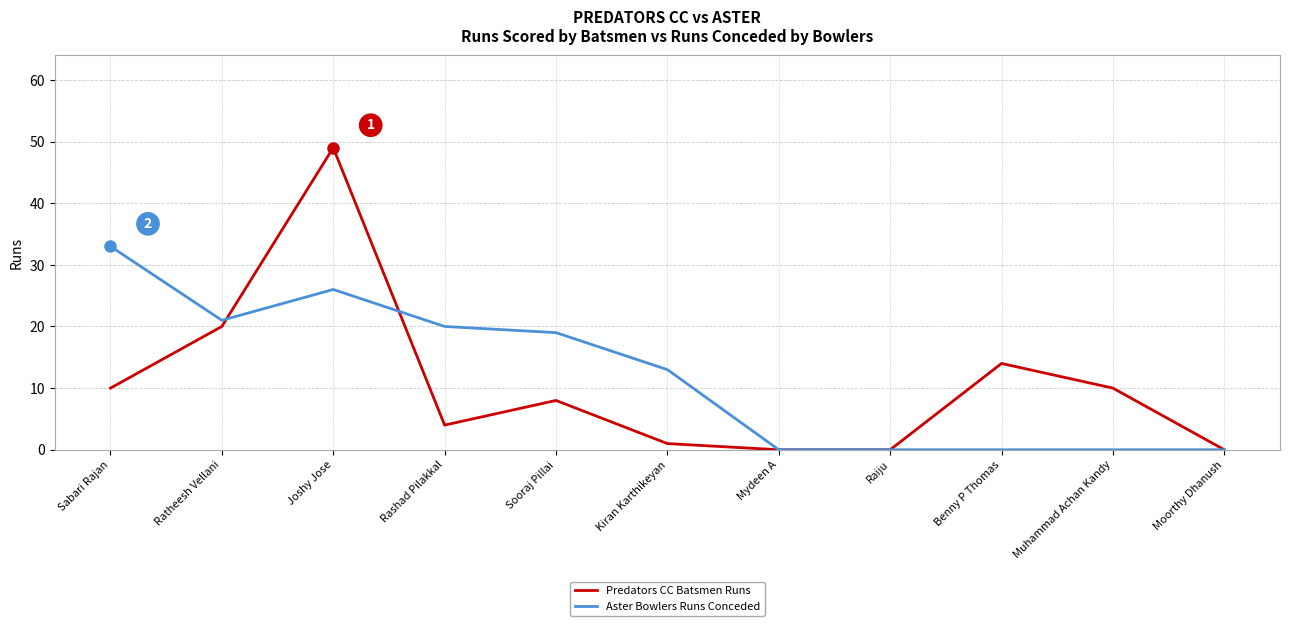

Reading left to right, transcribe all the data shown in this chart.

Predators CC Batsmen Runs: 10	20	49	4	8	1	0	0	14	10	0
Aster Bowlers Runs Conceded: 33	21	26	20	19	13	0	0	0	0	0